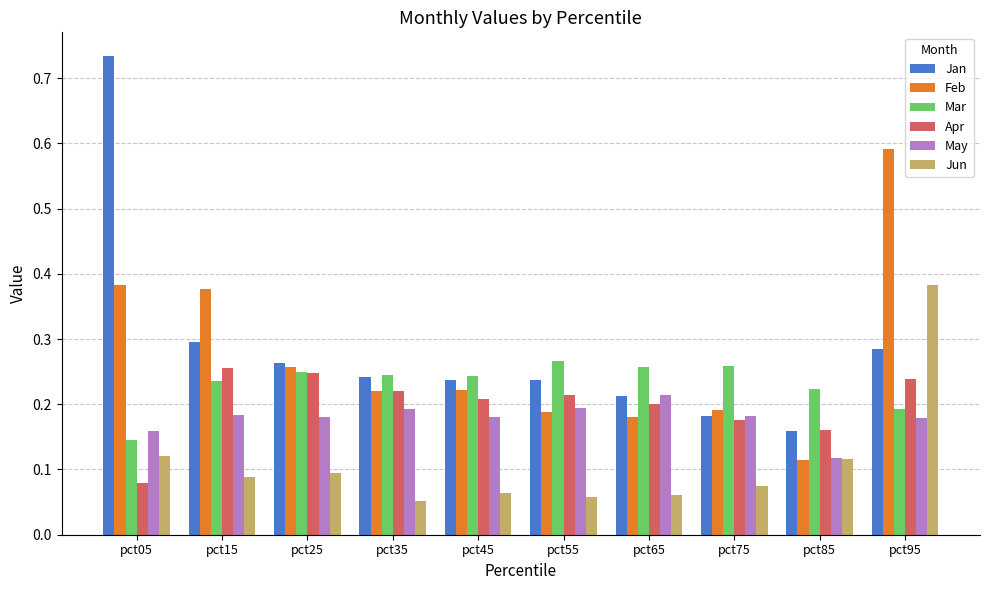

Count the Feb values in the range 0 to 1.

10